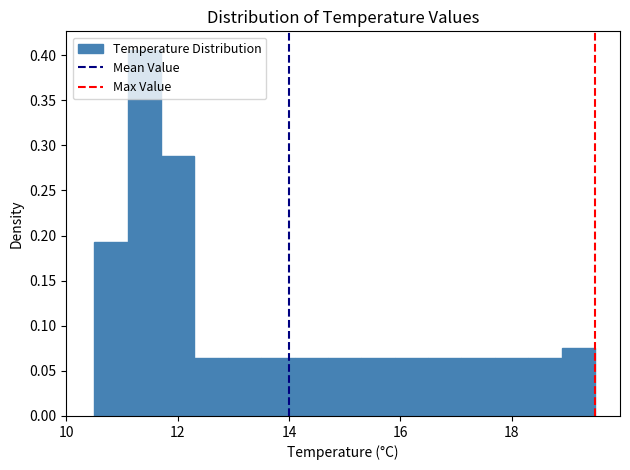

Read against the x-axis, roughly where is the centre of the tallest bar?

11.4